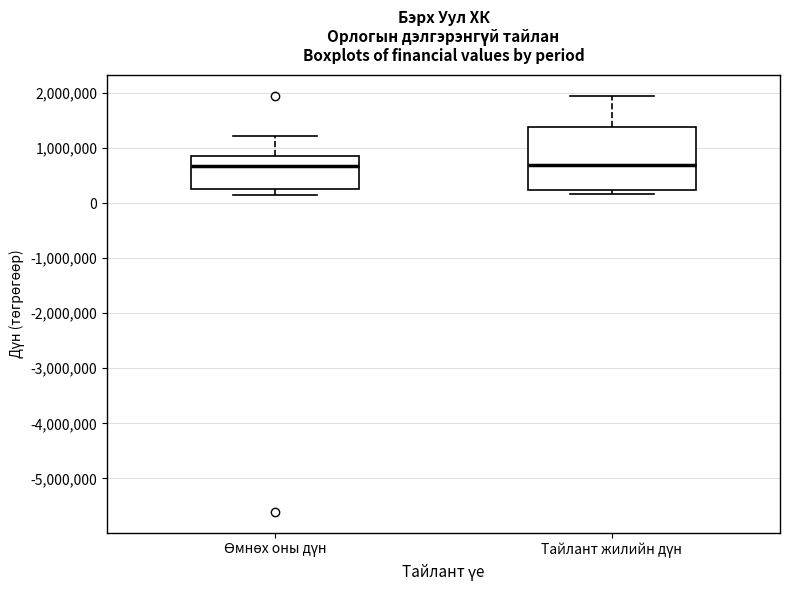

Where does the lower whisker of the box for Өмнөх оны дүн end on the y-axis? The values are not printed on the chart, so give them approximately, as read against the axis.

100000